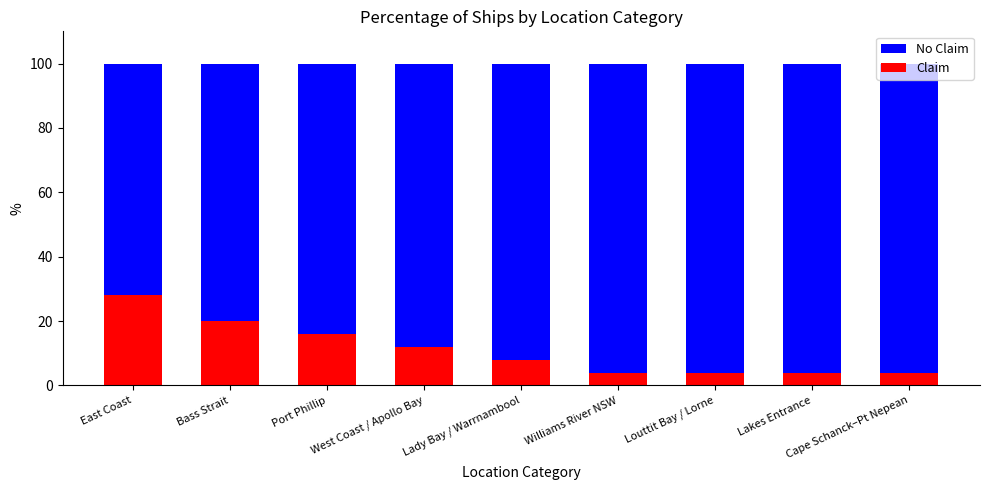

What is the difference between the second highest and second lowest values in the Claim series?

16.0